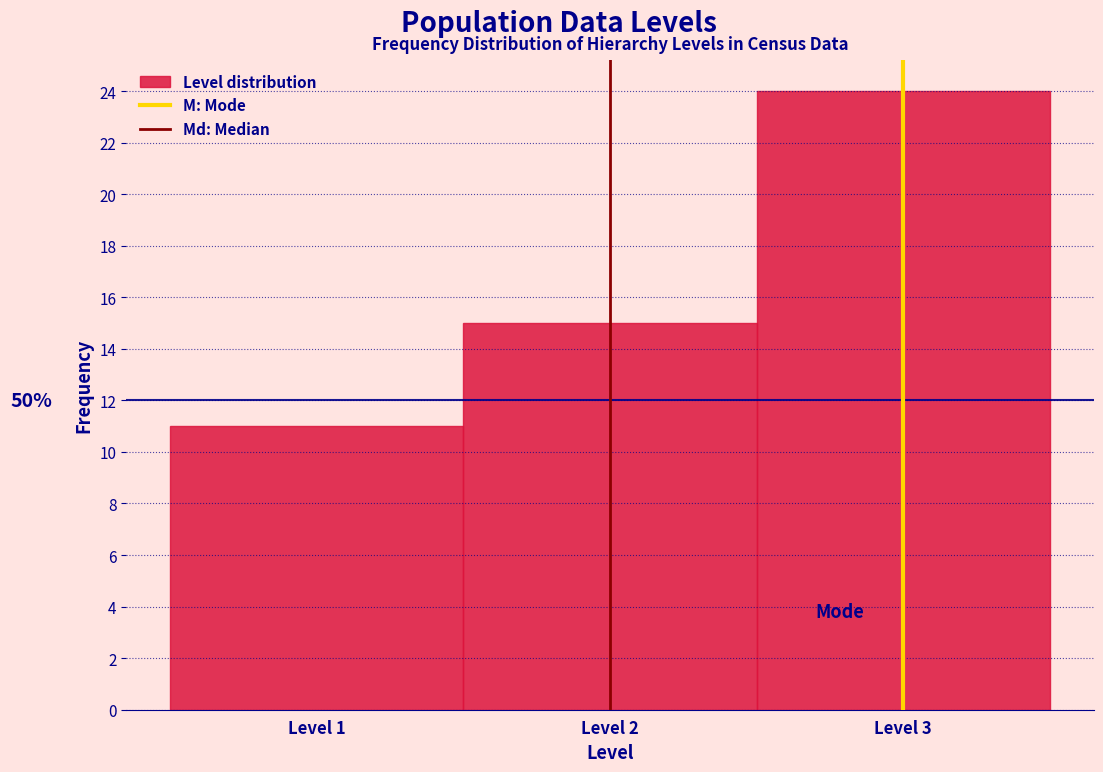

Which range on the x-axis has the tallest bar?

2.5 to 3.5